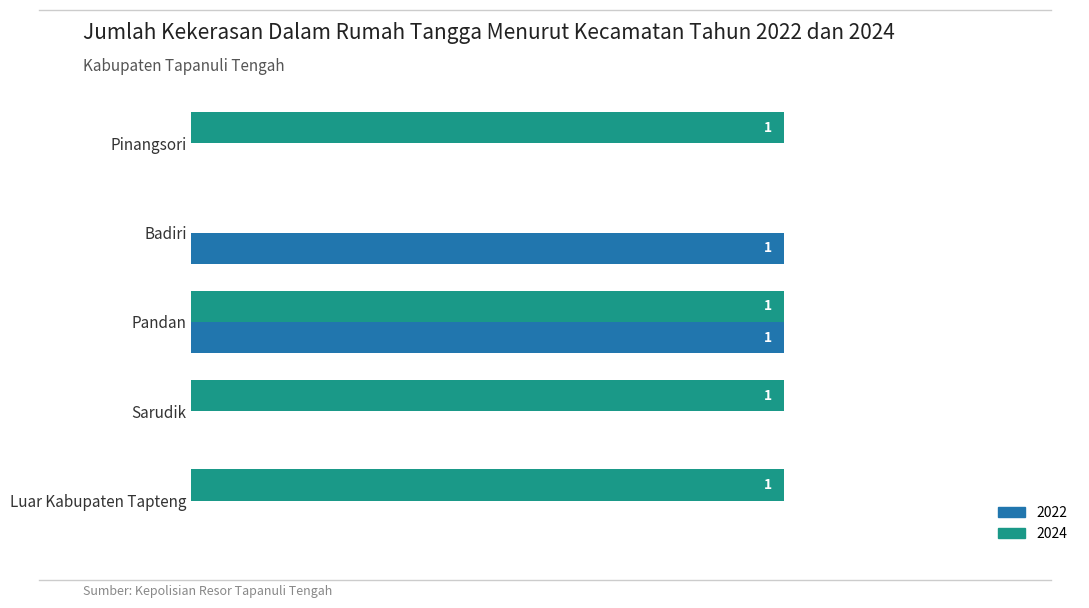

Is the value of 2024 at Badiri greater than the value of 2022 at Badiri?

No